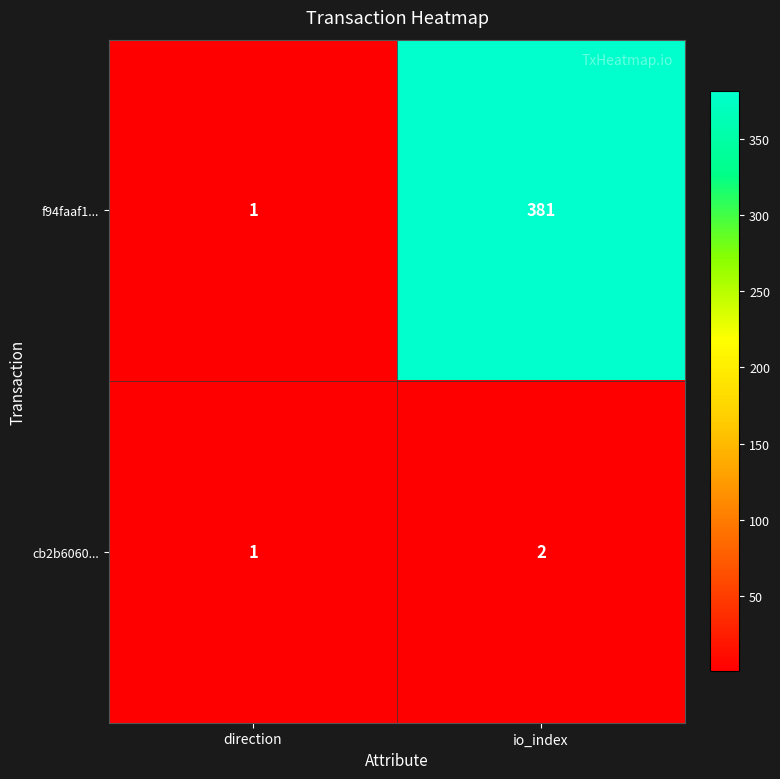

Rank the series at io_index from lowest to highest value.

cb2b6060..., f94faaf1...